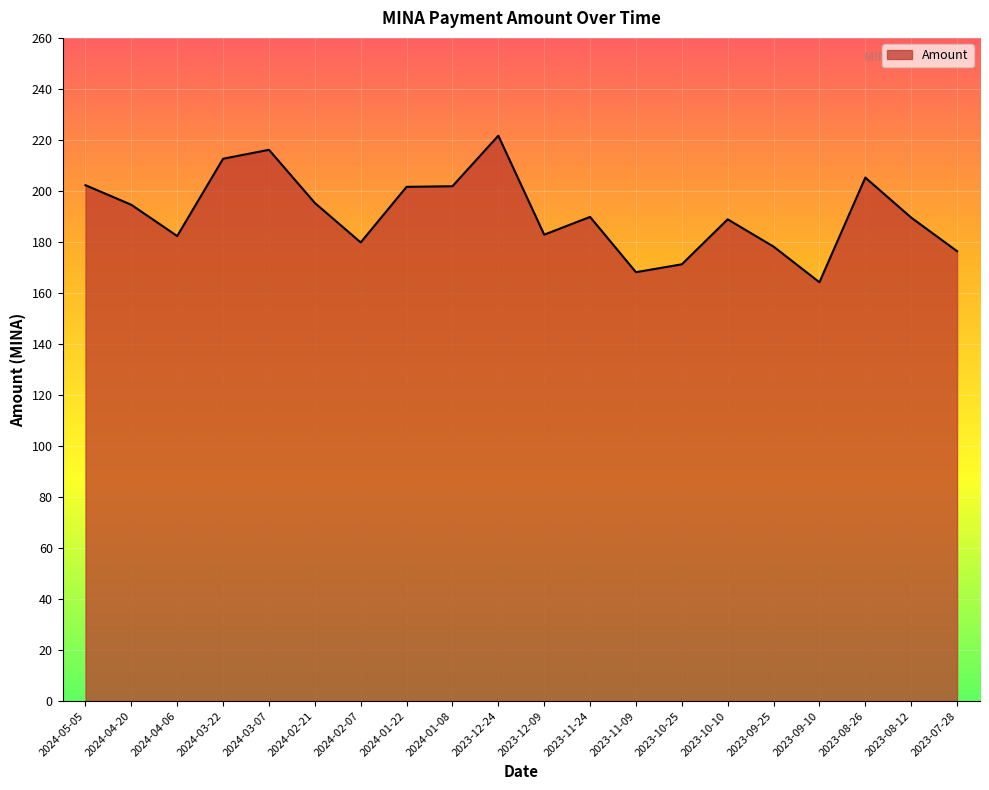

Does the chart have visible grid lines?

Yes